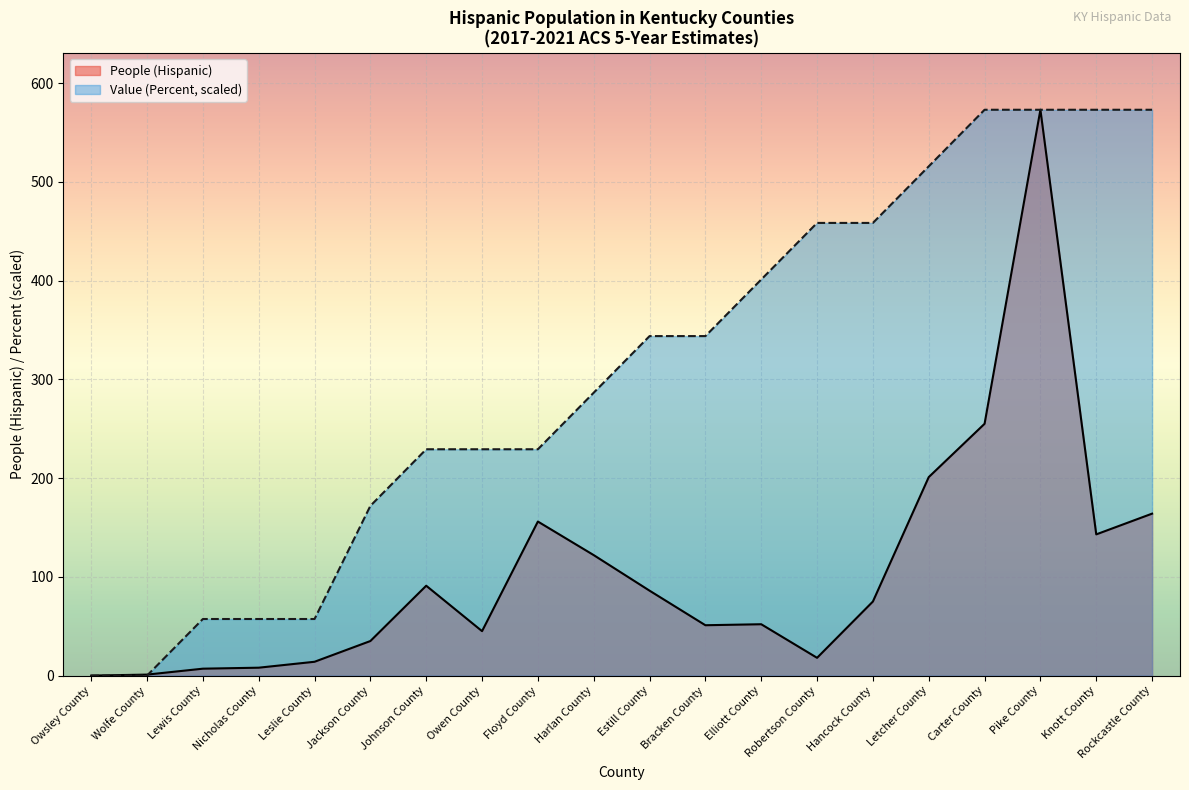

True or false: People (Hispanic) and Value (Percent) intersect in this chart.

True